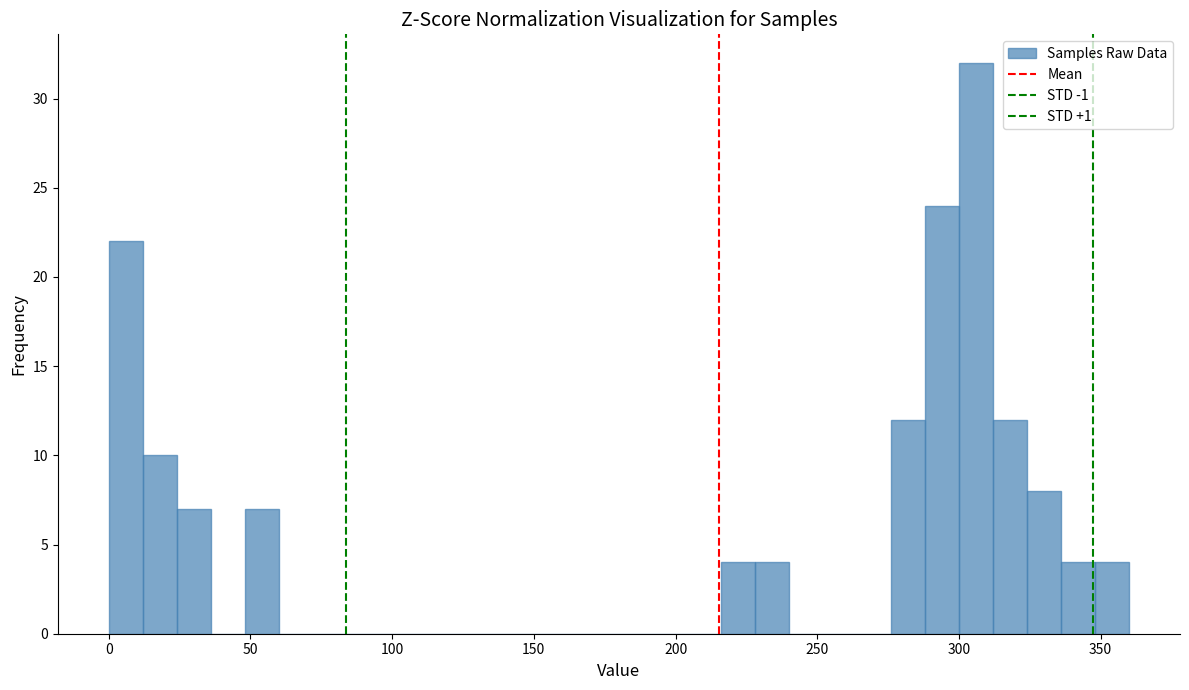

Around what value on the x-axis is the tallest bar? Give the approximate position of its centre, as read against the axis.

305